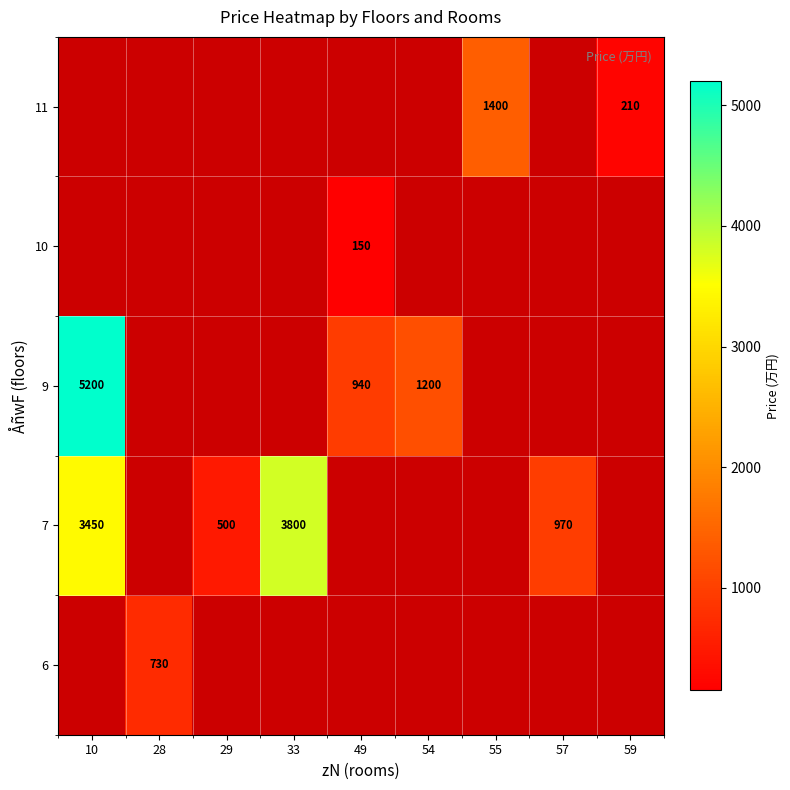

True or false: 9 has a value of 1200 at 54.

True